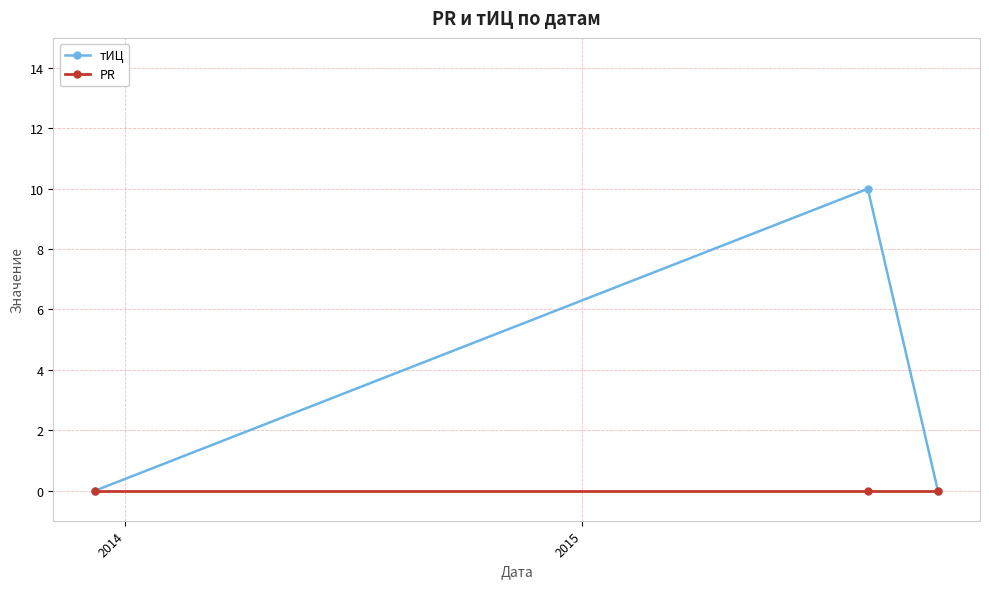

What is the greatest value displayed?

10